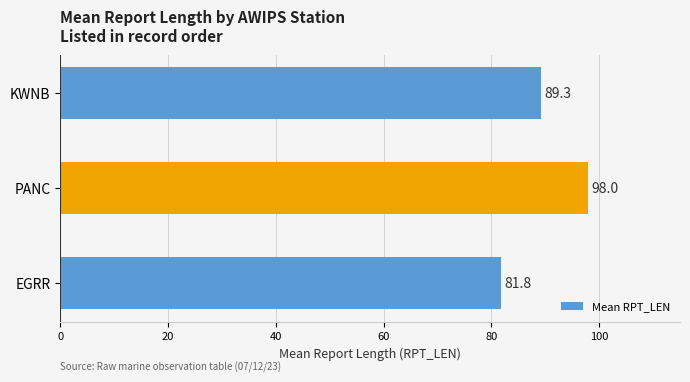

True or false: the data shows 136.7 at EGRR.

False